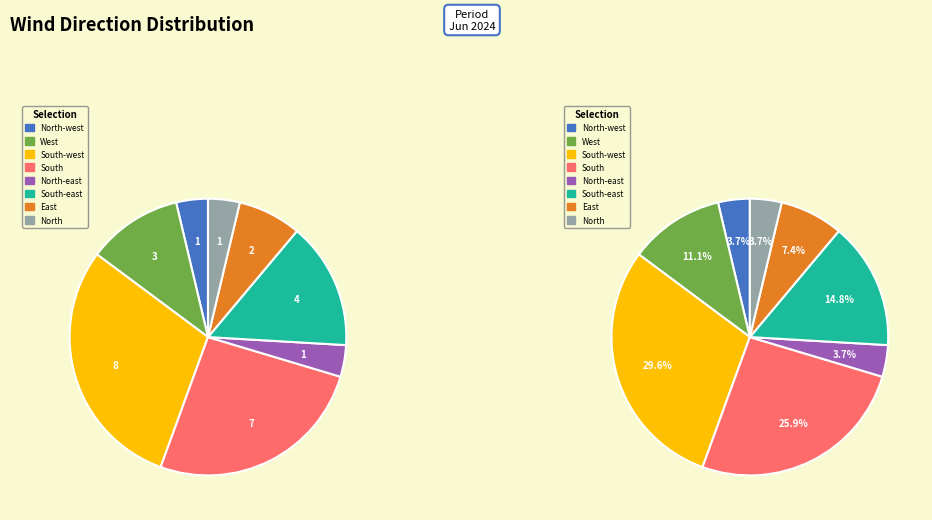

Combined, do South-west and North-west account for over 50%?

No